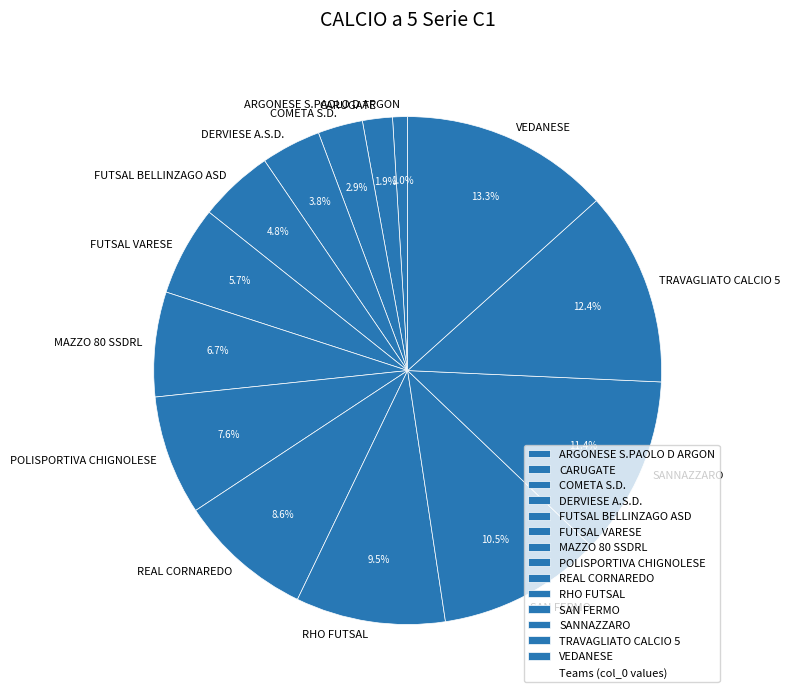

Which has a higher value, VEDANESE or DERVIESE A.S.D.?

VEDANESE